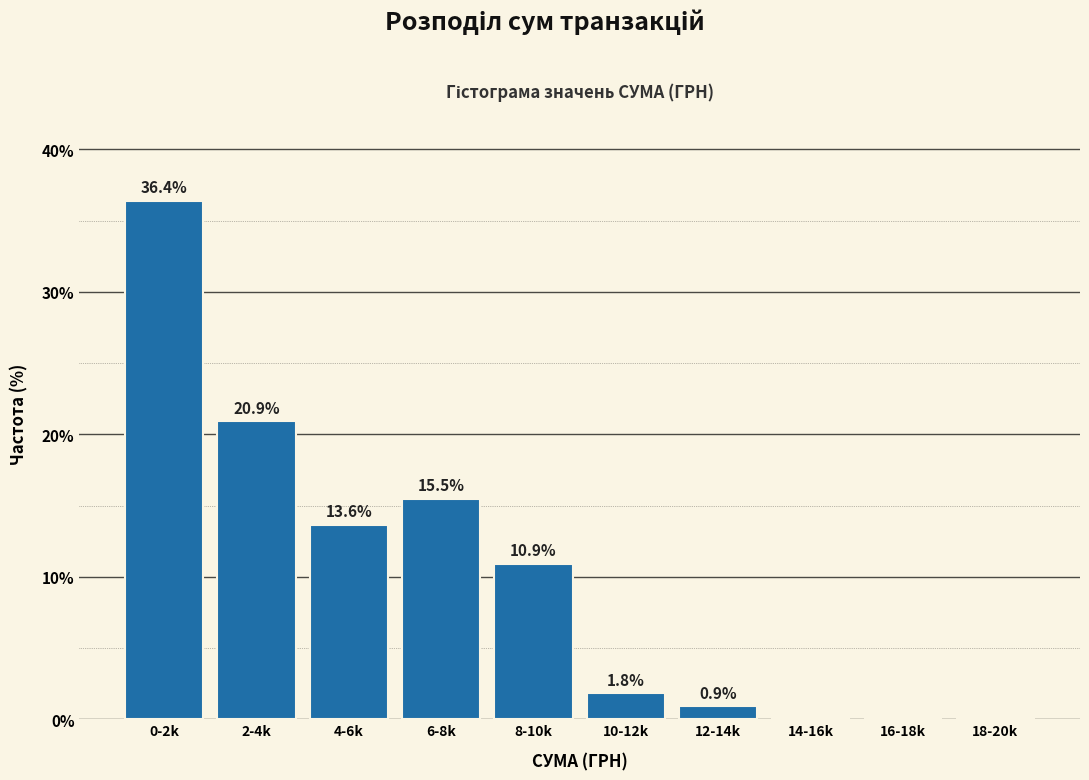

Reading left to right, transcribe all the data shown in this chart.

0-2k=36.4	2-4k=20.9	4-6k=13.6	6-8k=15.5	8-10k=10.9	10-12k=1.8	12-14k=0.9	14-16k=0.0	16-18k=0.0	18-20k=0.0